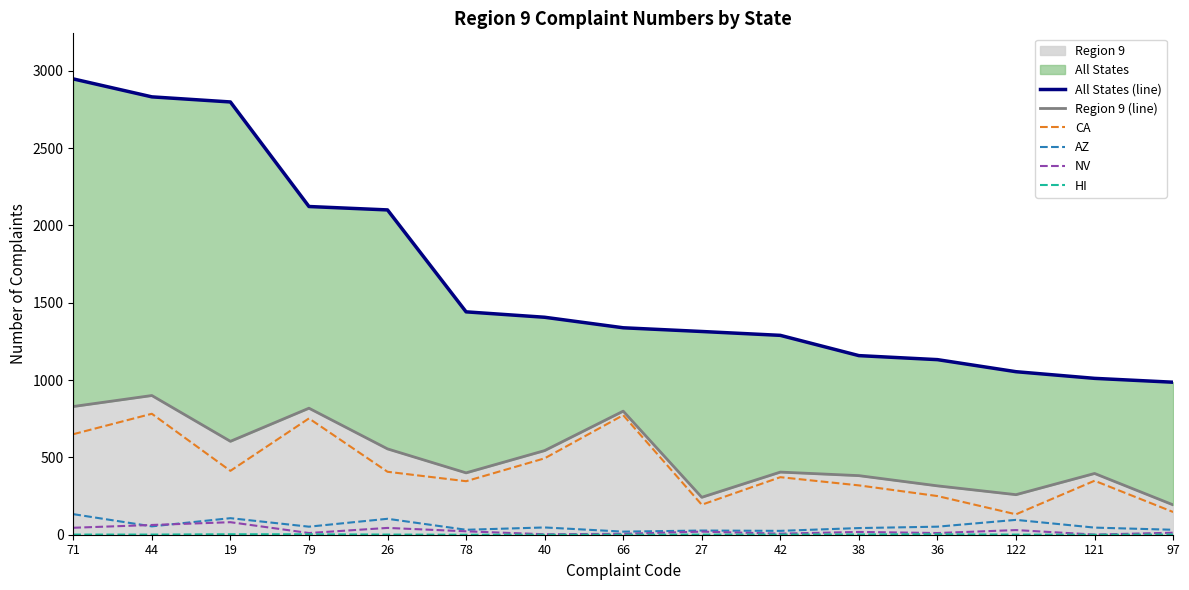

True or false: All States (line) and NV intersect in this chart.

False